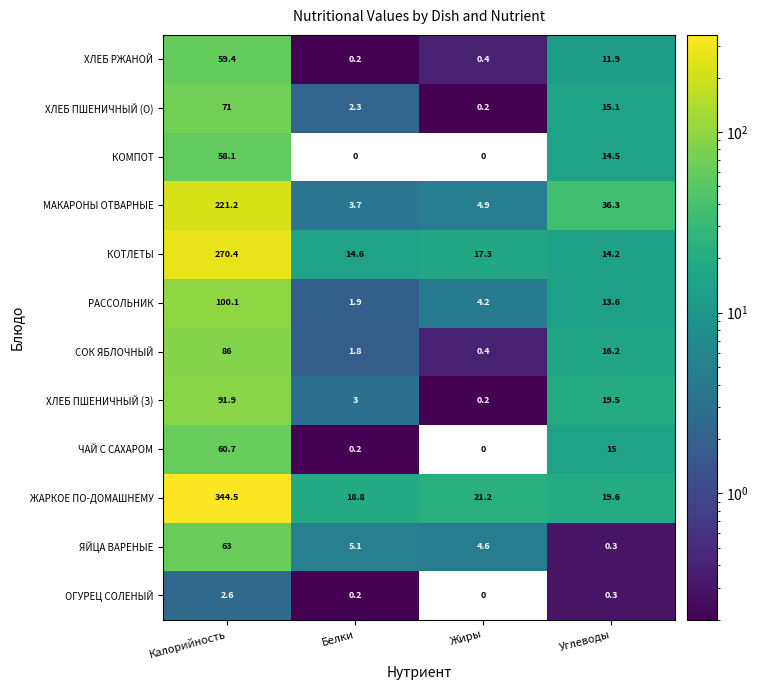

What is the difference between the second highest and second lowest values in the КОТЛЕТЫ series?

2.7